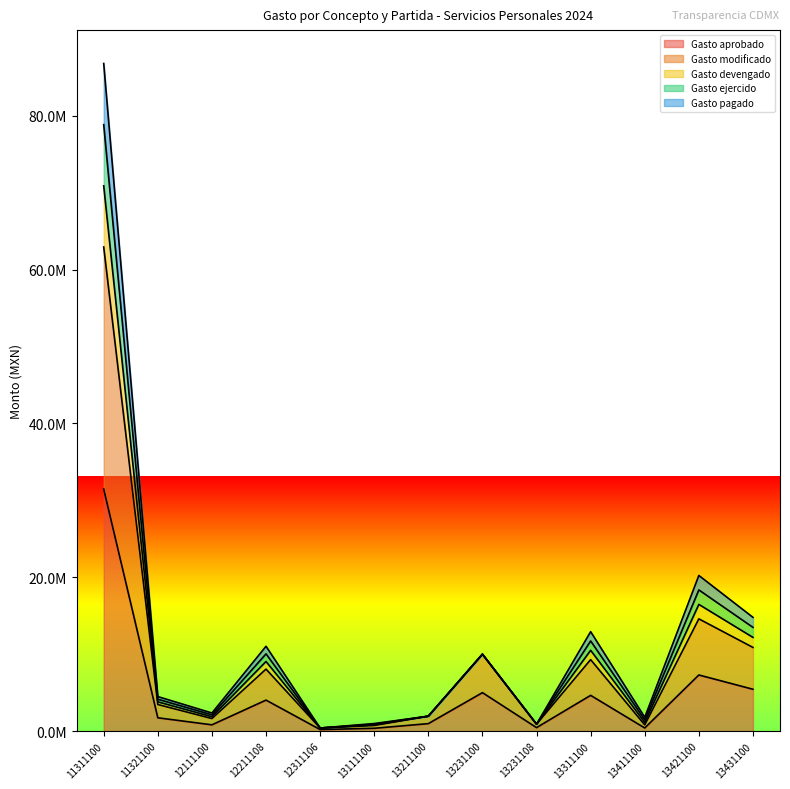

What is the average value of the Gasto devengado series?

12974392.6